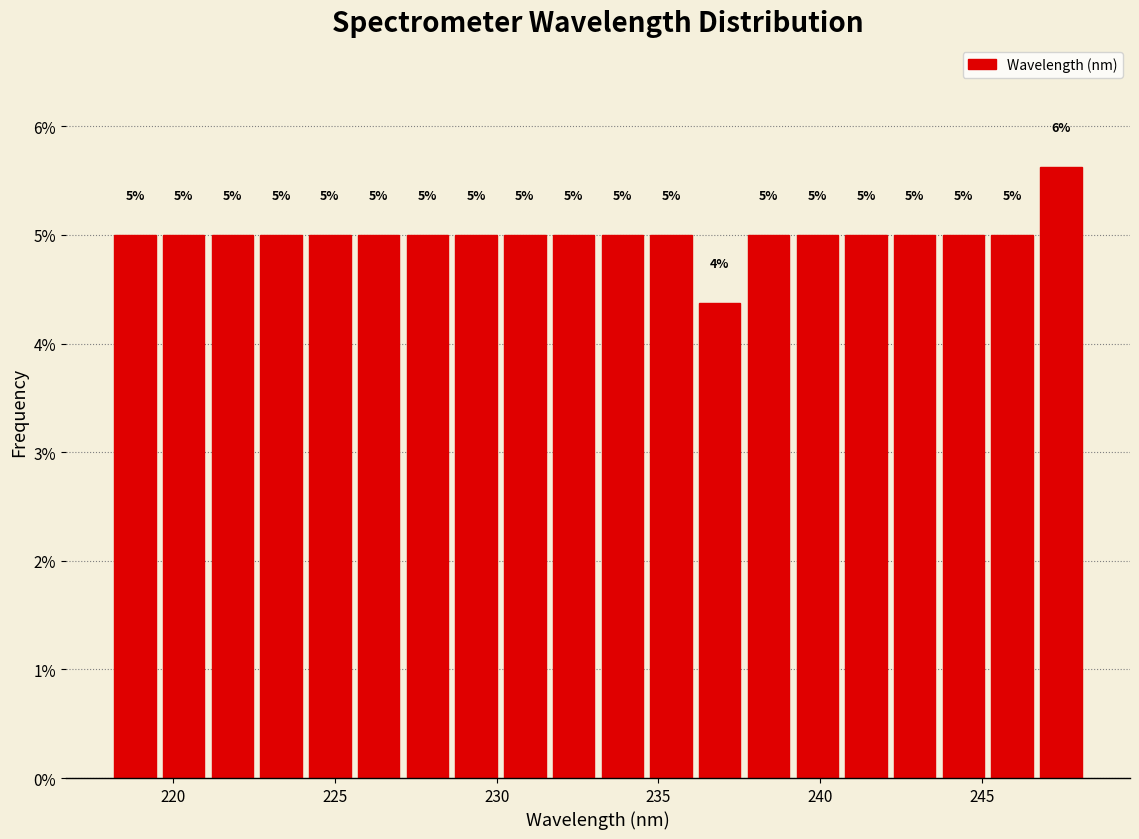

Read against the x-axis, roughly where is the centre of the tallest bar?

247.5